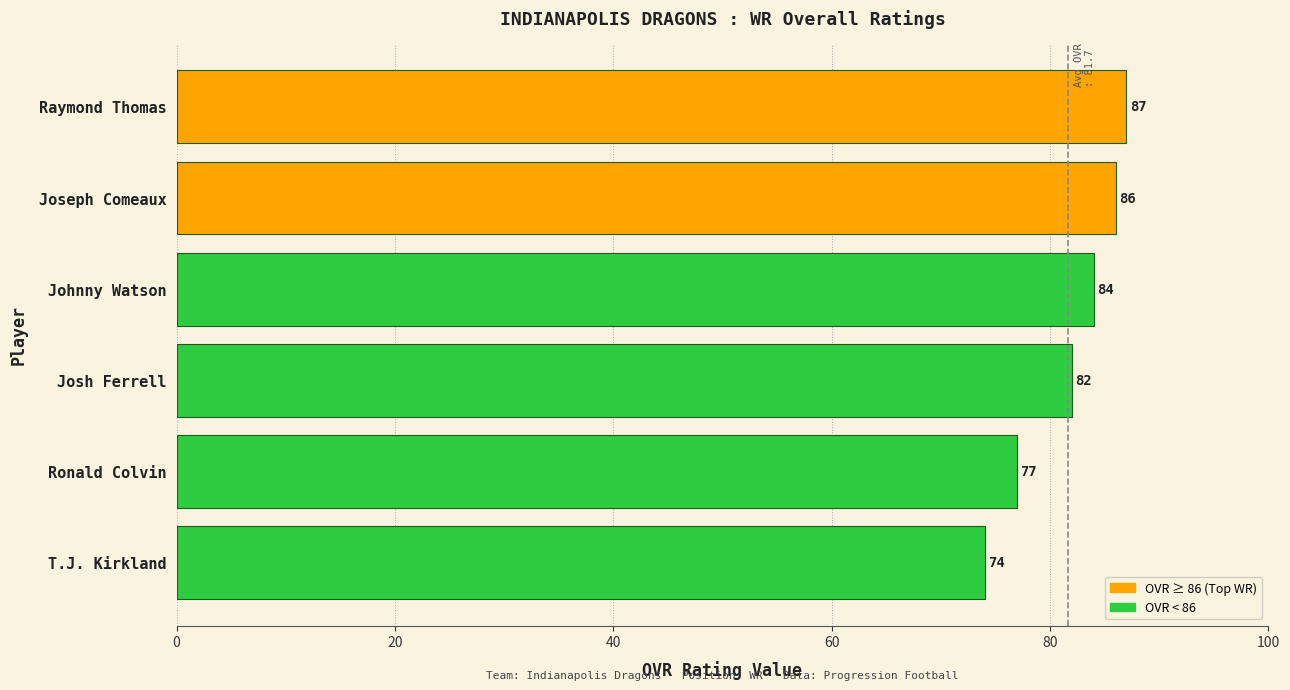

Which has a higher value, Ronald Colvin or Raymond Thomas?

Raymond Thomas